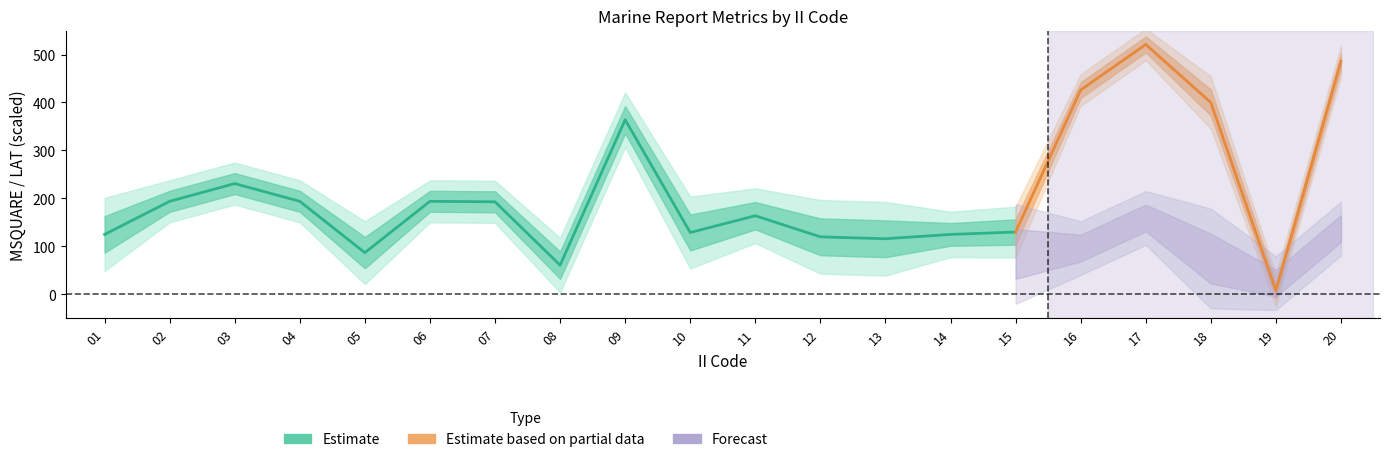

How many categories are shown in the chart?

20